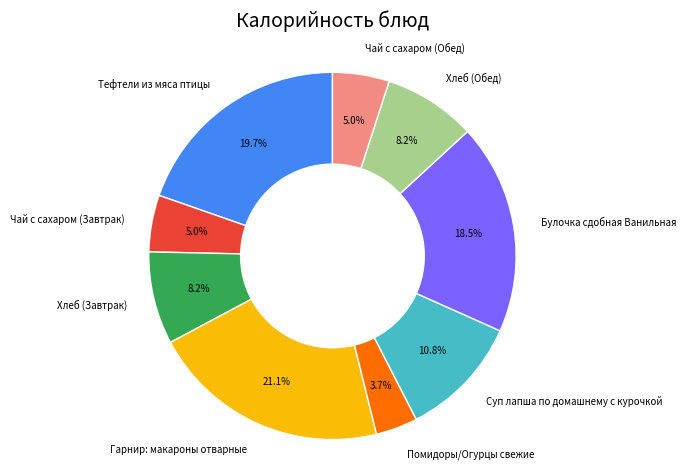

What is the smallest slice in the pie chart?

Помидоры/Огурцы свежие